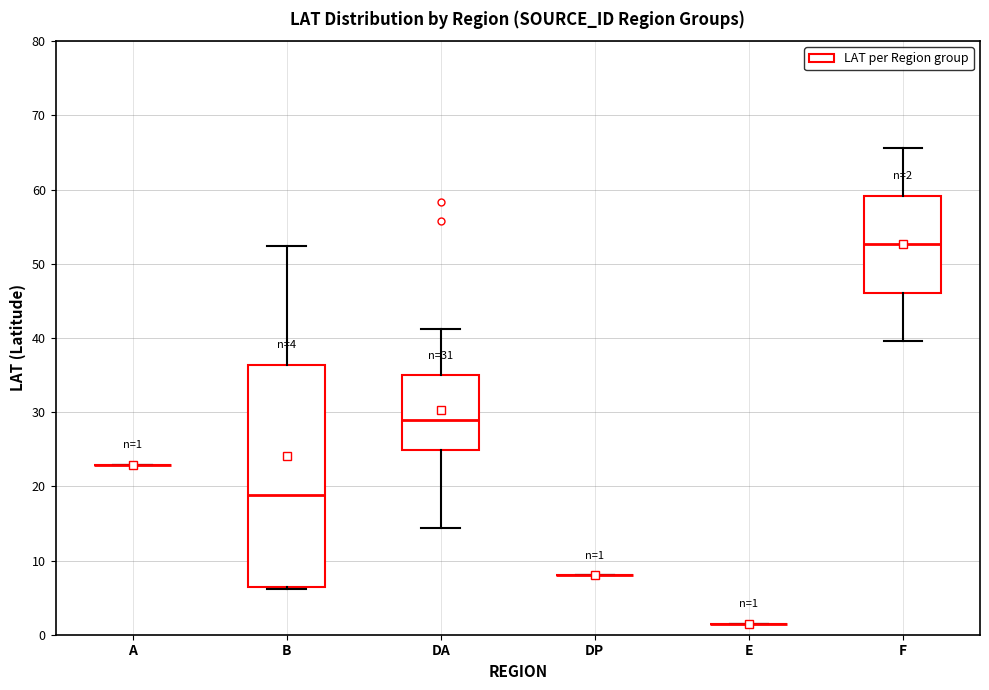

Comparing the boxes themselves (not the whiskers), which one is the tallest?

B